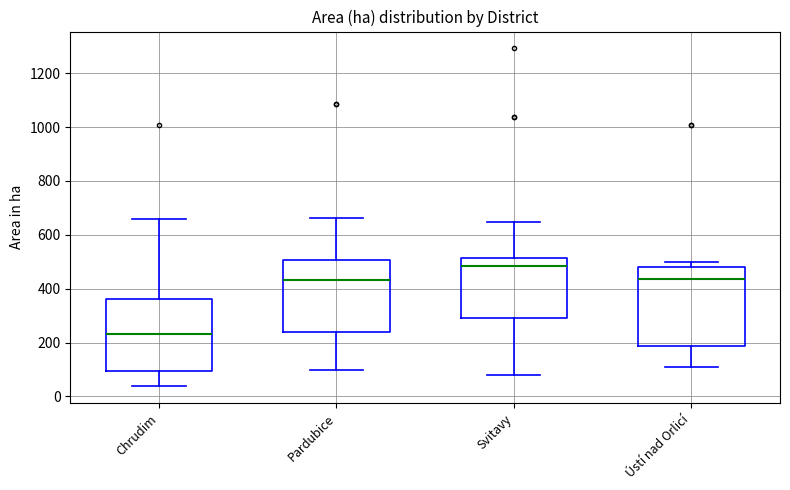

Reading left to right, transcribe this box plot: for each box, give where its median line is, the range the box spans, and where its two whiskers end, as read against the y-axis. The values are not printed on the chart, so give them approximately, as read against the axis.

Chrudim: median 240, box 100 to 360, whiskers 40 to 660
Pardubice: median 440, box 240 to 500, whiskers 100 to 660
Svitavy: median 480, box 280 to 520, whiskers 80 to 640
Ústí nad Orlicí: median 440, box 180 to 480, whiskers 100 to 500